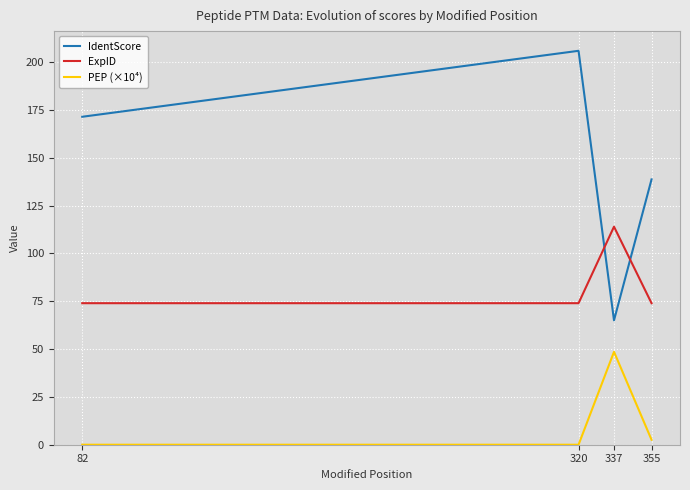

How many ExpID values are between 74 and 114?

4